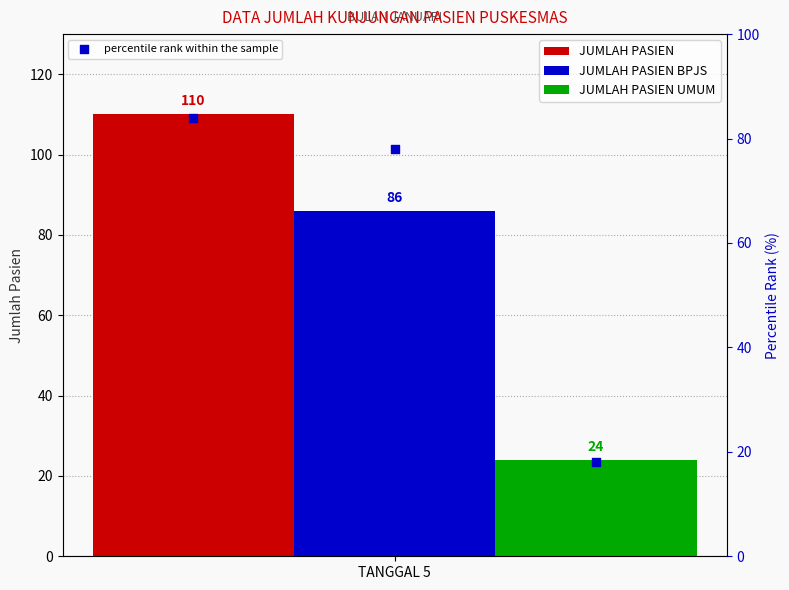

Is it true that JUMLAH PASIEN UMUM equals 33 at TANGGAL 5?

False